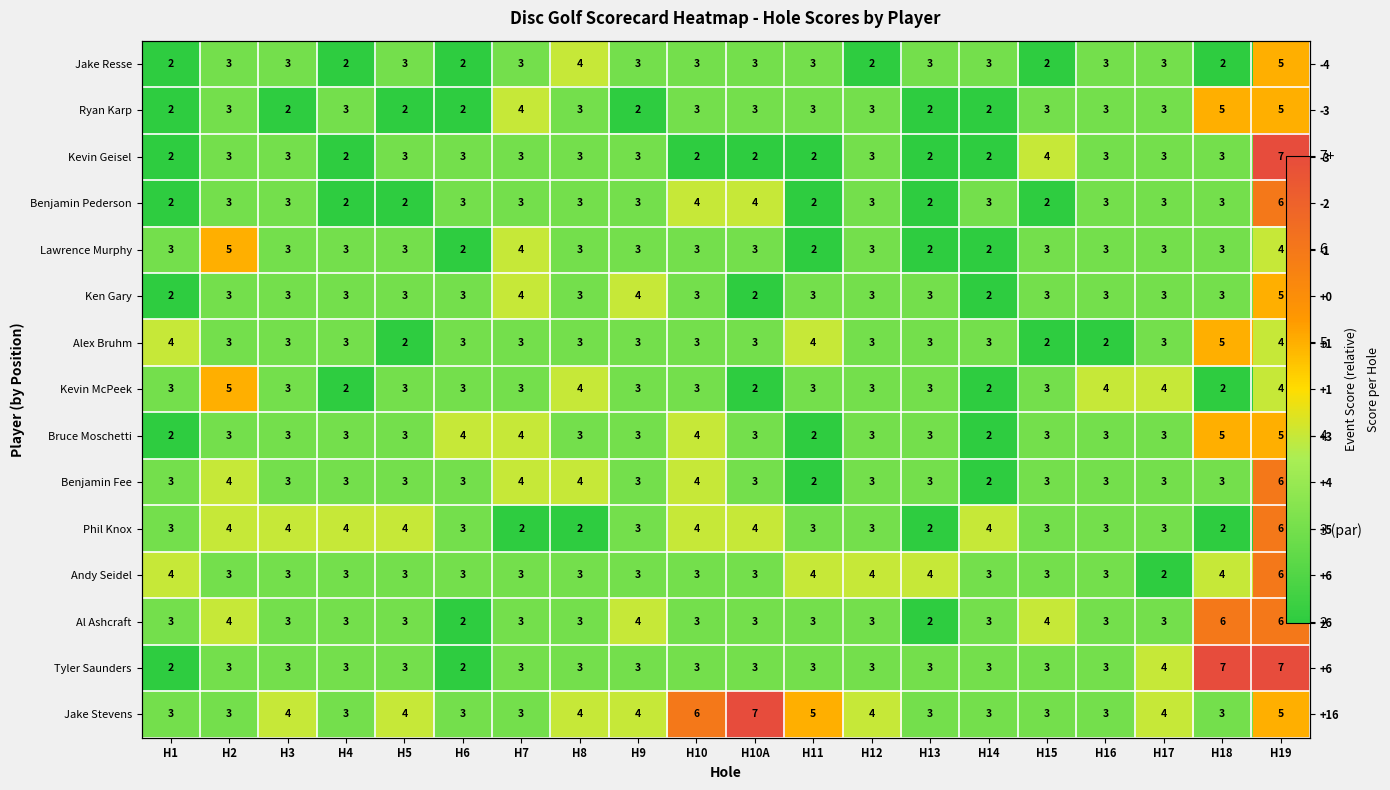

What is the smallest value displayed?

2